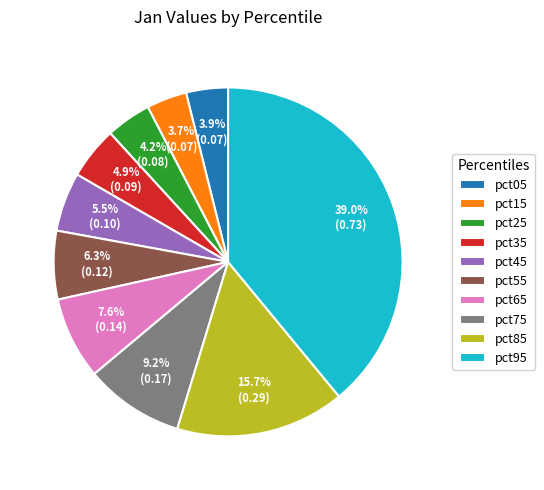

Which has a higher value, pct95 or pct25?

pct95